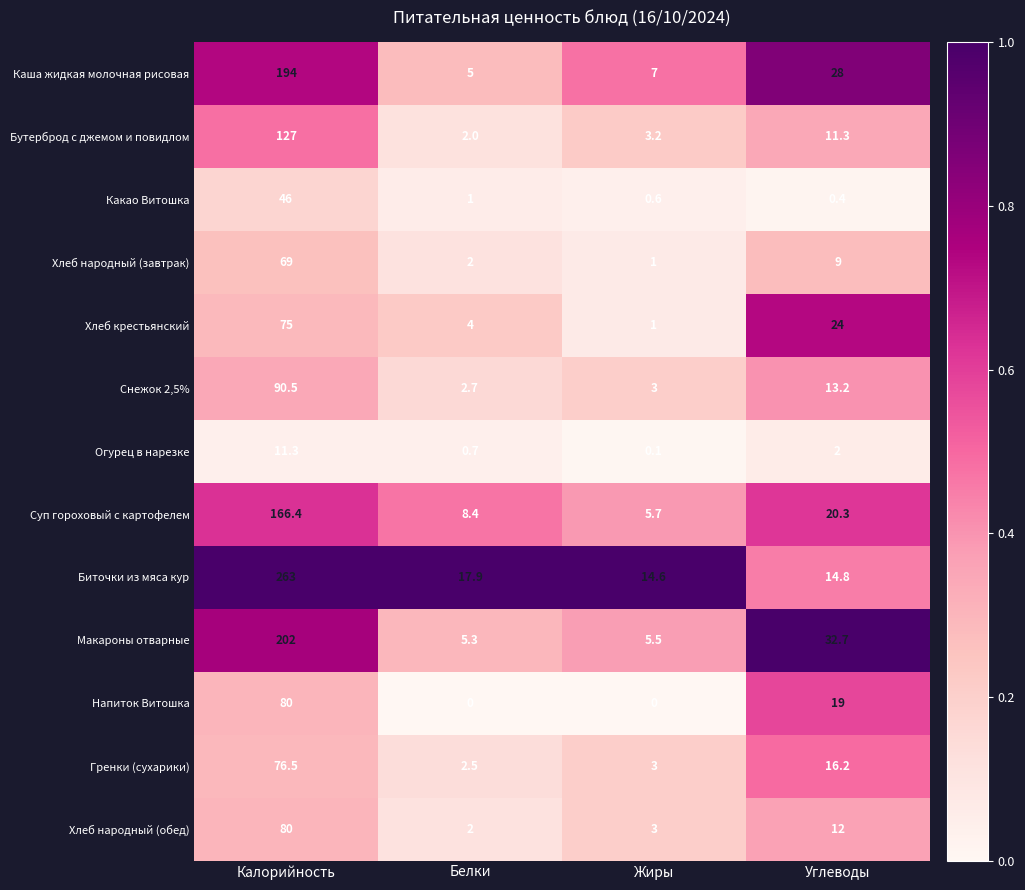

Where does the Каша жидкая молочная рисовая series first go above 28?

Калорийность